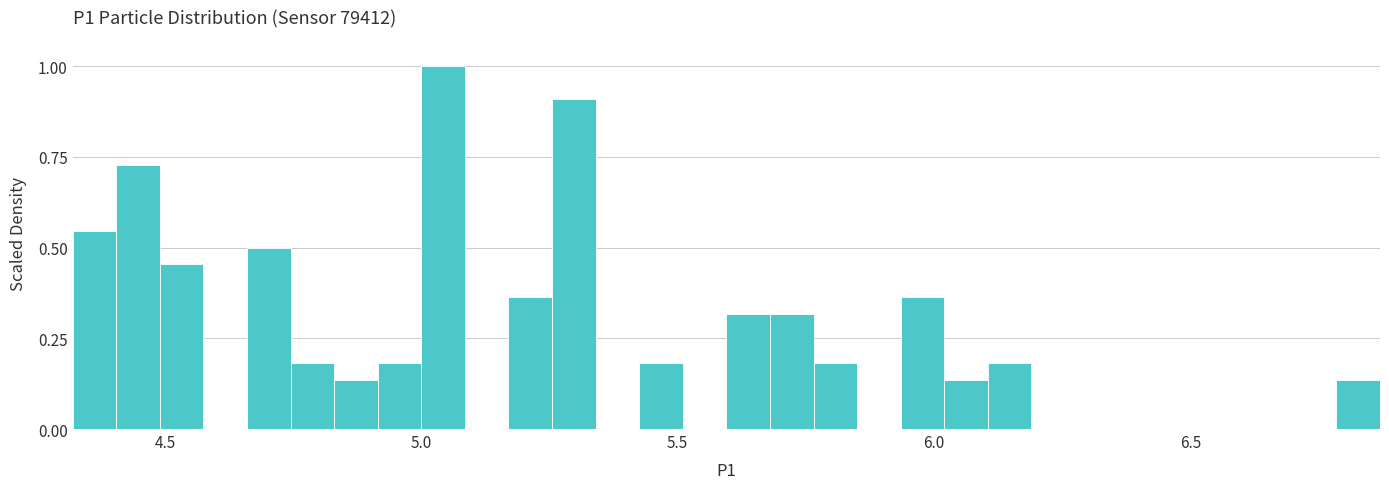

Read against the x-axis, roughly where is the centre of the tallest bar?

5.05